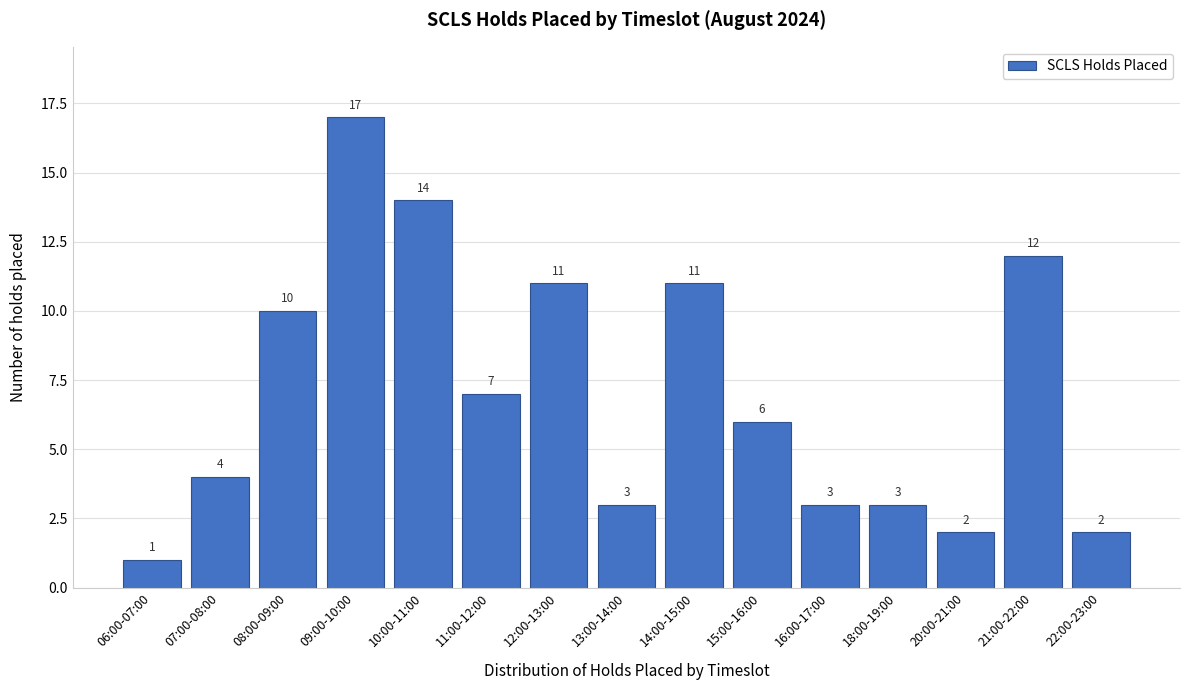

Reading left to right, what are all the values shown in this chart?

06:00-07:00=1	07:00-08:00=4	08:00-09:00=10	09:00-10:00=17	10:00-11:00=14	11:00-12:00=7	12:00-13:00=11	13:00-14:00=3	14:00-15:00=11	15:00-16:00=6	16:00-17:00=3	18:00-19:00=3	20:00-21:00=2	21:00-22:00=12	22:00-23:00=2